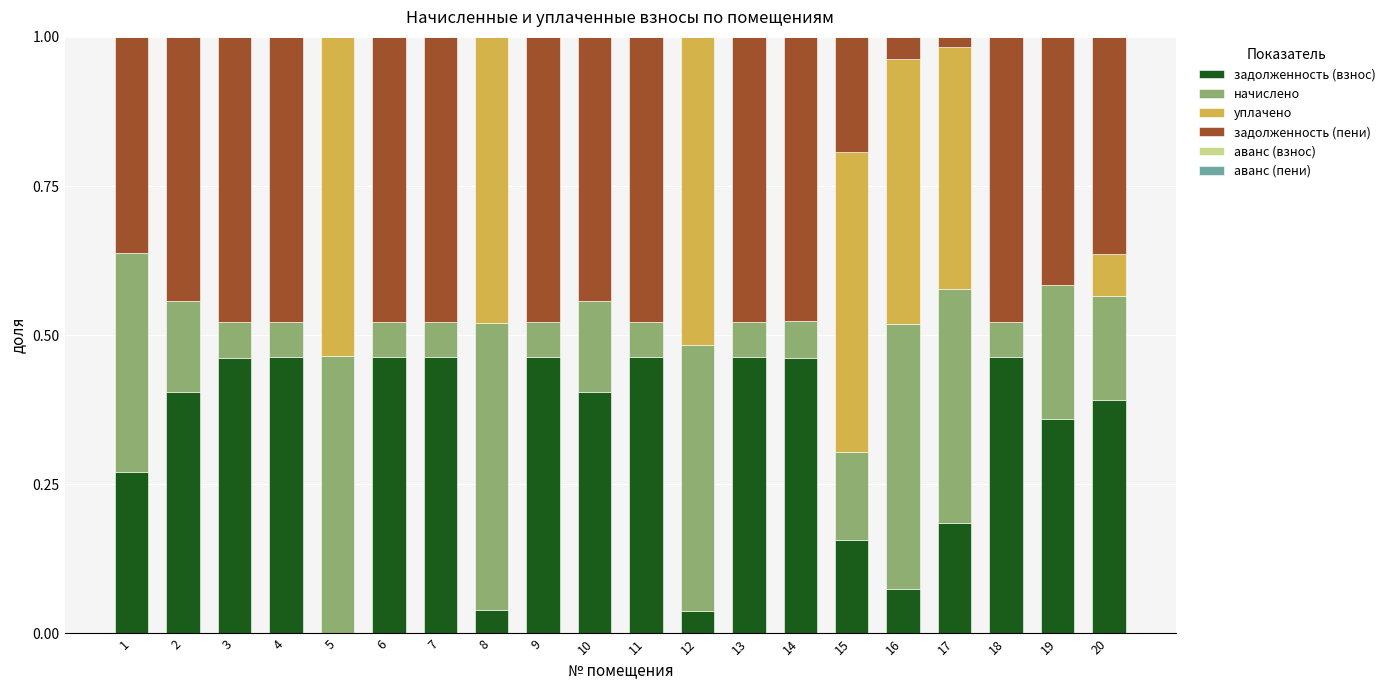

Count the number of data series in this chart.

6